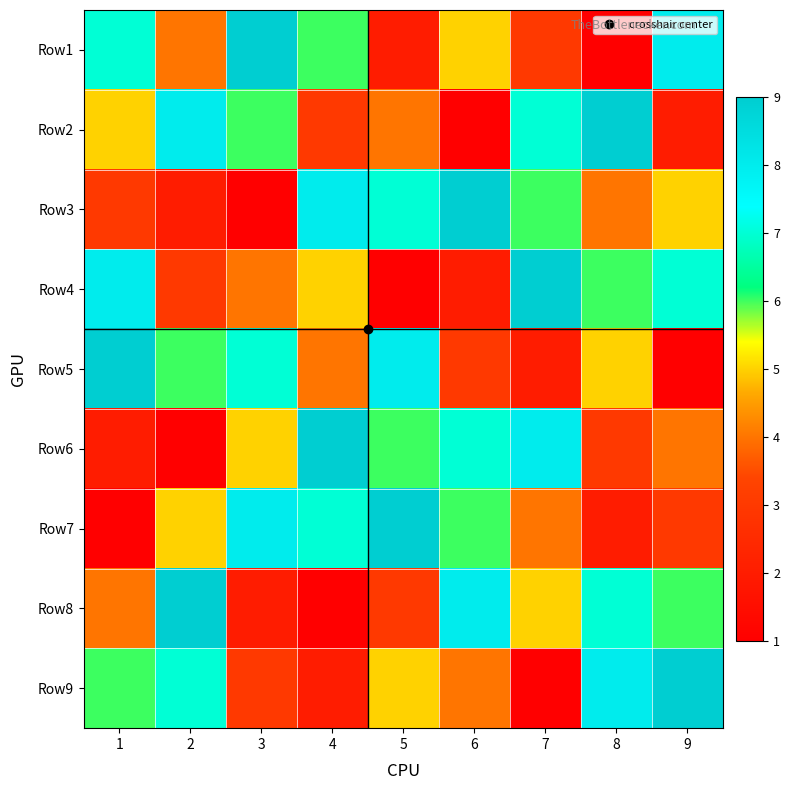

What is the minimum value shown in the chart?

1